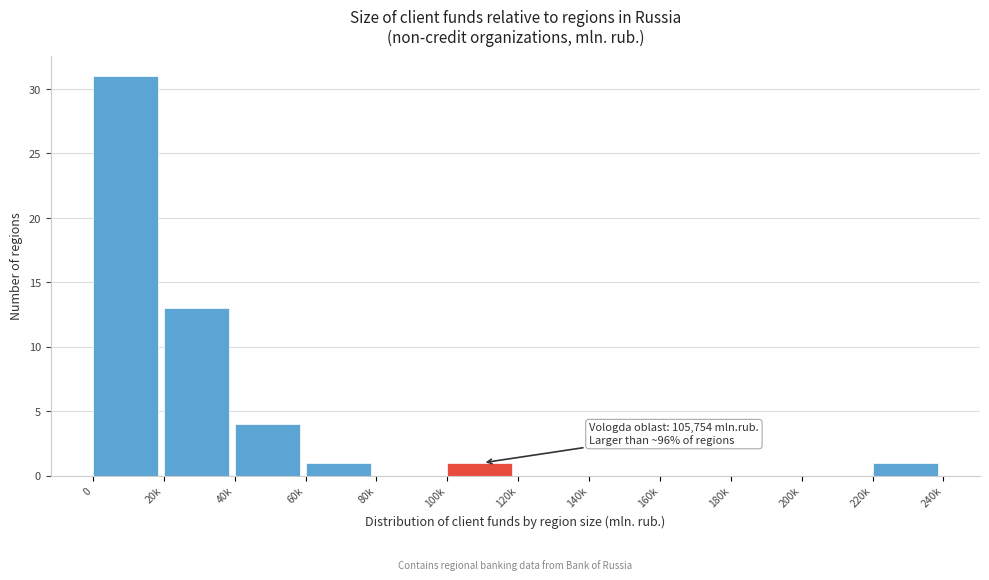

Reading left to right, what are all the values shown in this chart?

0=31	20k=13	40k=4	60k=1	80k=0	100k=1	120k=0	140k=0	160k=0	180k=0	200k=0	220k=1